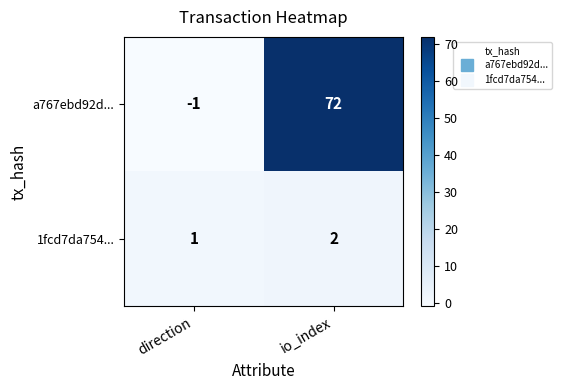

Reading right to left, extract all data points from this chart.

a767ebd92d...: 72	-1
1fcd7da754...: 2	1